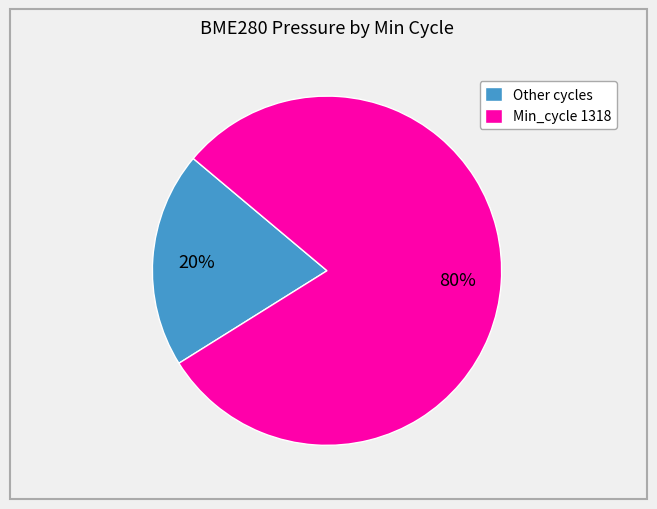

To the nearest percent, what portion does Min_cycle 1318 represent?

80%